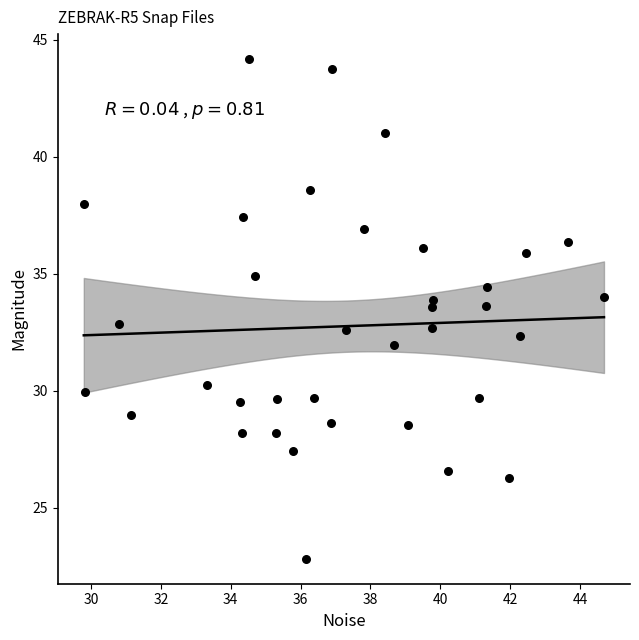

What is the range of X values (max minus min)?

14.9